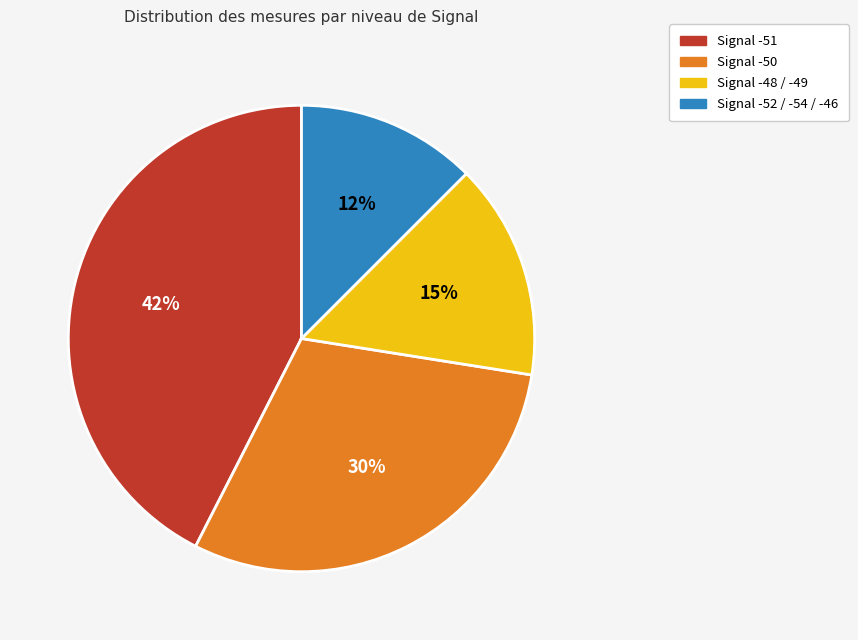

What is the largest slice in the pie chart?

Signal -51